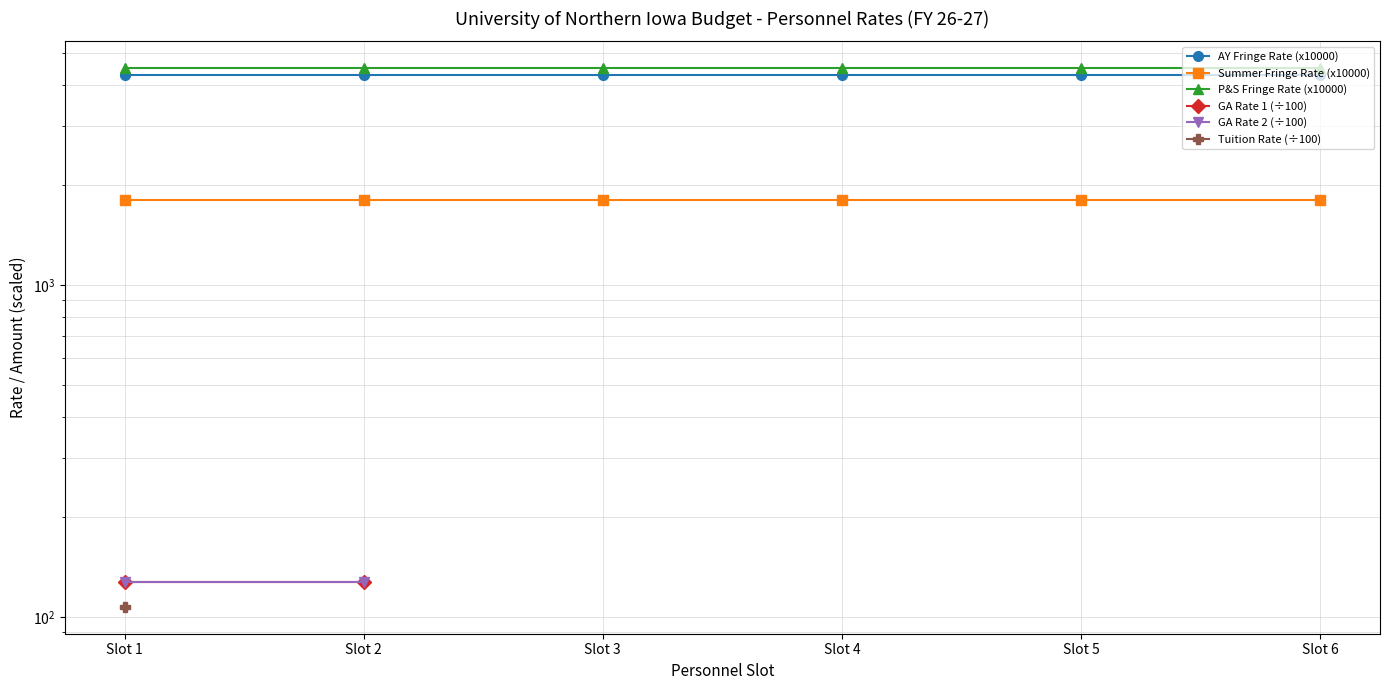

What is the highest value of the GA Rate 1 (÷100) series?

127.3